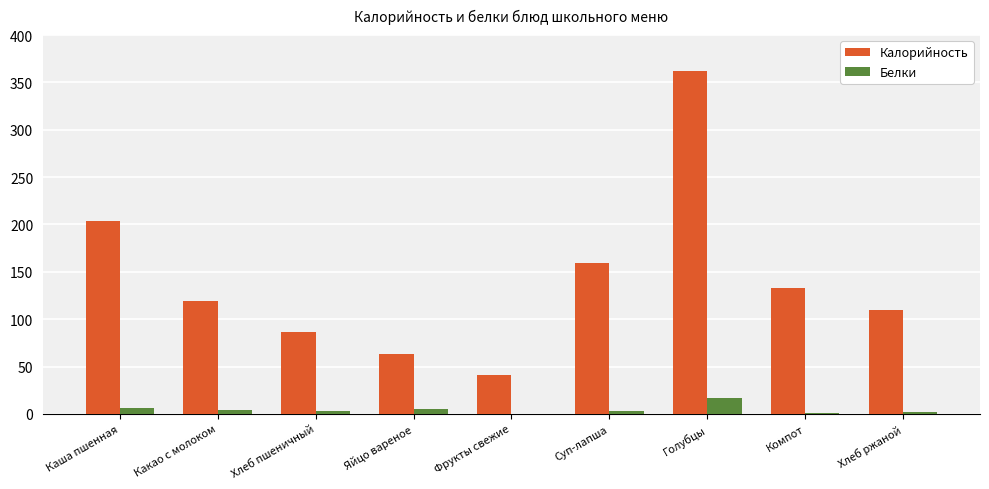

Is it true that Калорийность equals 204 at Каша пшенная?

True